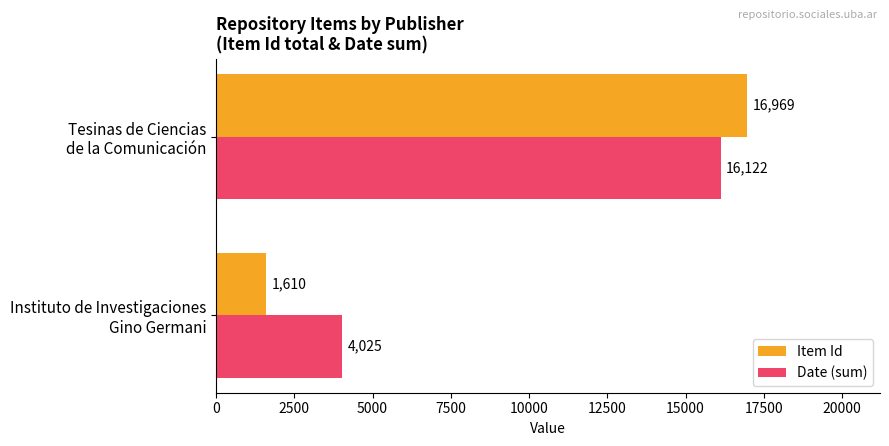

Rank the series by their average value, from highest to lowest.

Date (sum), Item Id